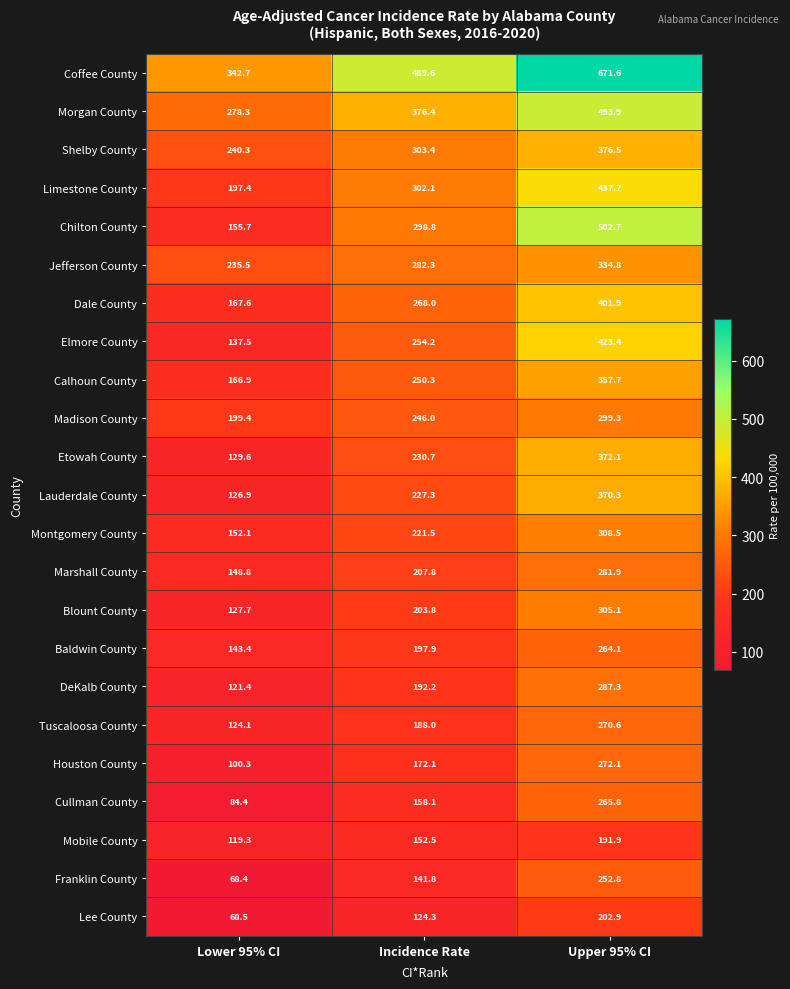

Which series has the widest spread of values?

Chilton County